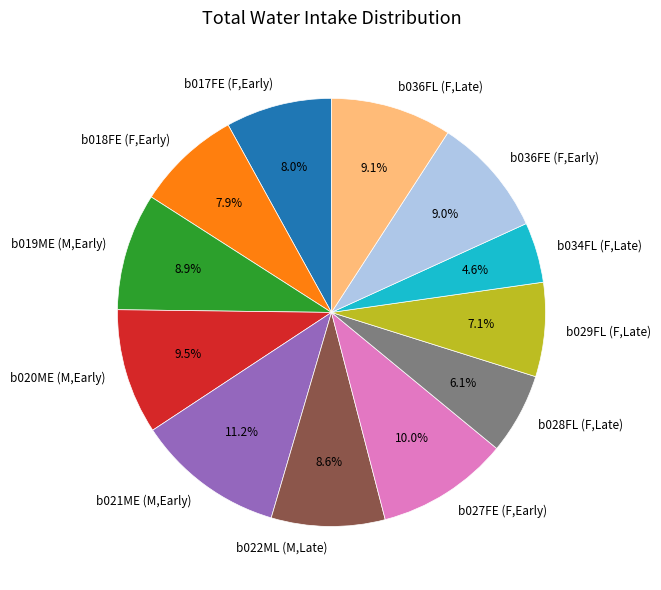

To the nearest percent, what is the difference between the largest and smallest slice percentages?

7%